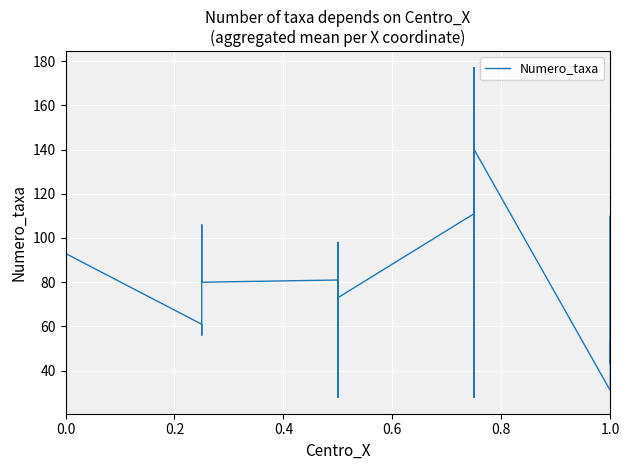

The chart shows a value of 214 at 30. True or false?

False